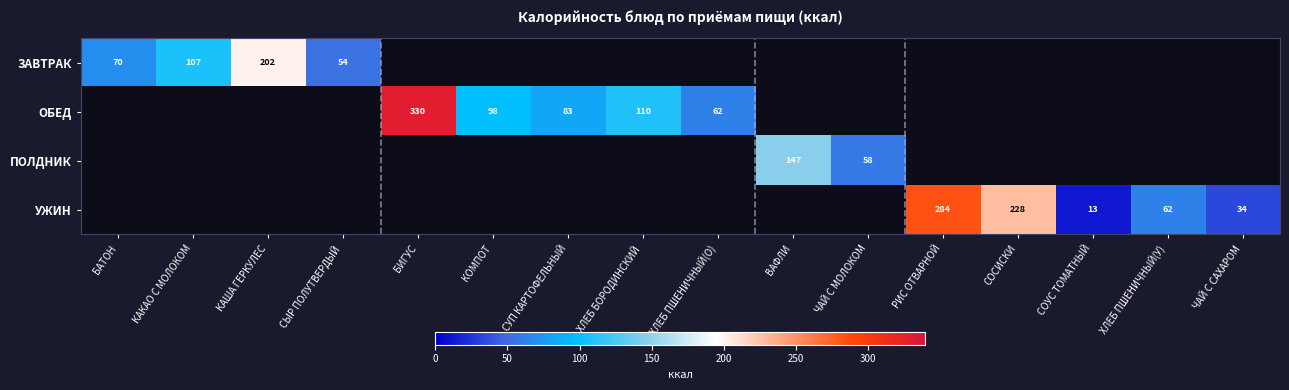

True or false: УЖИН has a value of 104 at ХЛЕБ ПШЕНИЧНЫЙ(У).

False